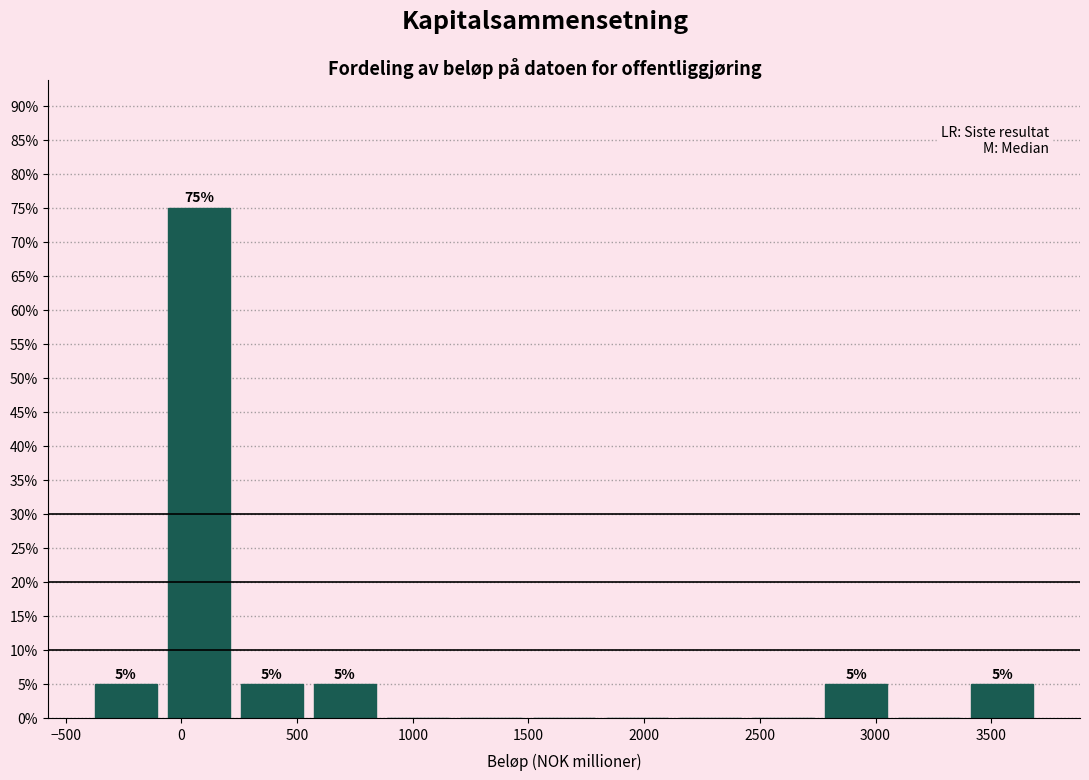

Which range on the x-axis has the tallest bar?

-100 to 250